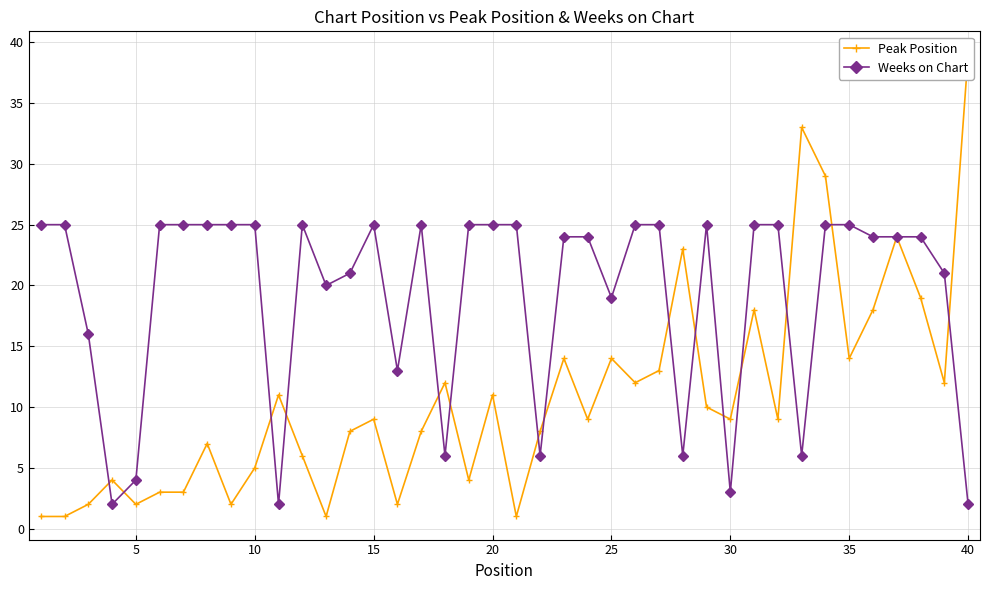

Does the chart have visible grid lines?

Yes